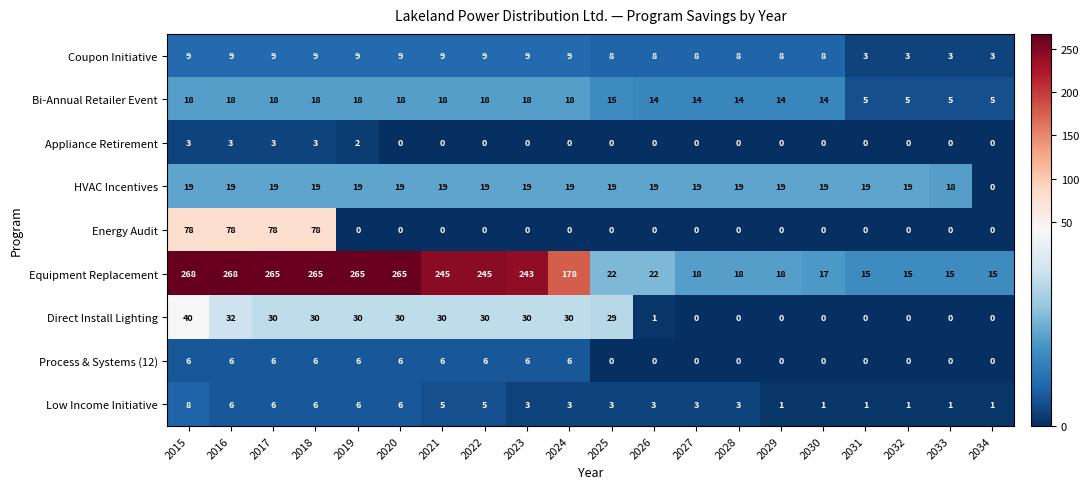

Where is Direct Install Lighting nearest to the value 20?

2025